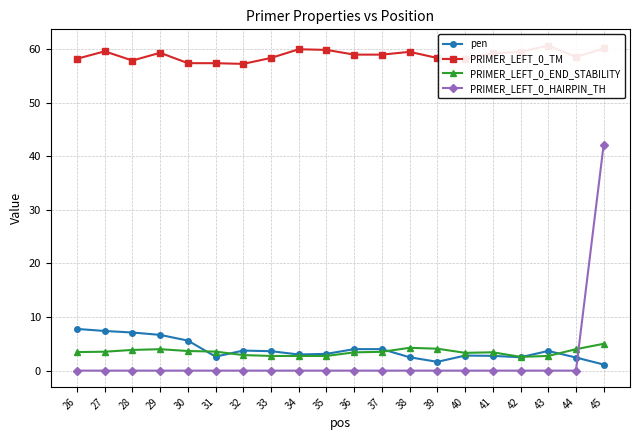

How many distinct data groups are displayed?

4